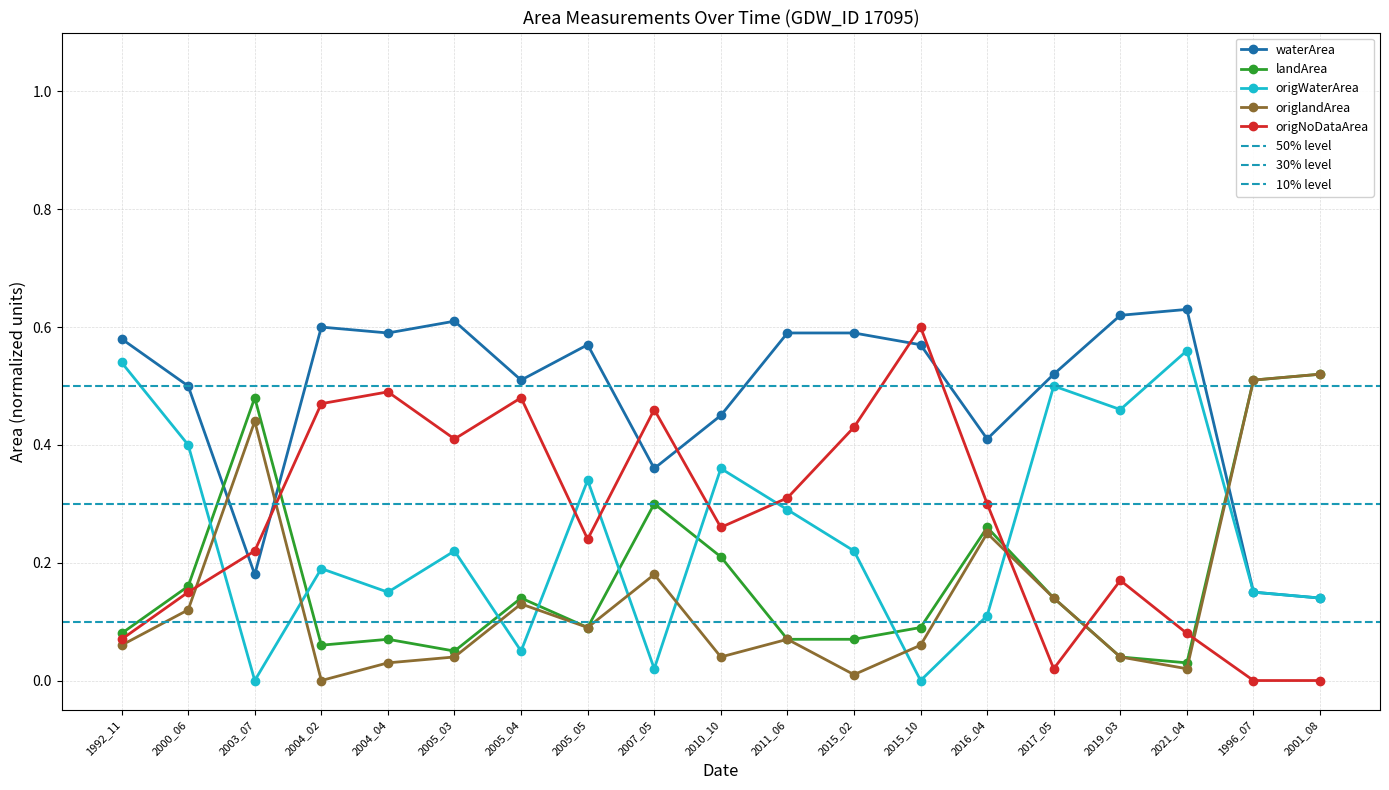

What is the difference between the highest and lowest values at 2017_05?

0.5